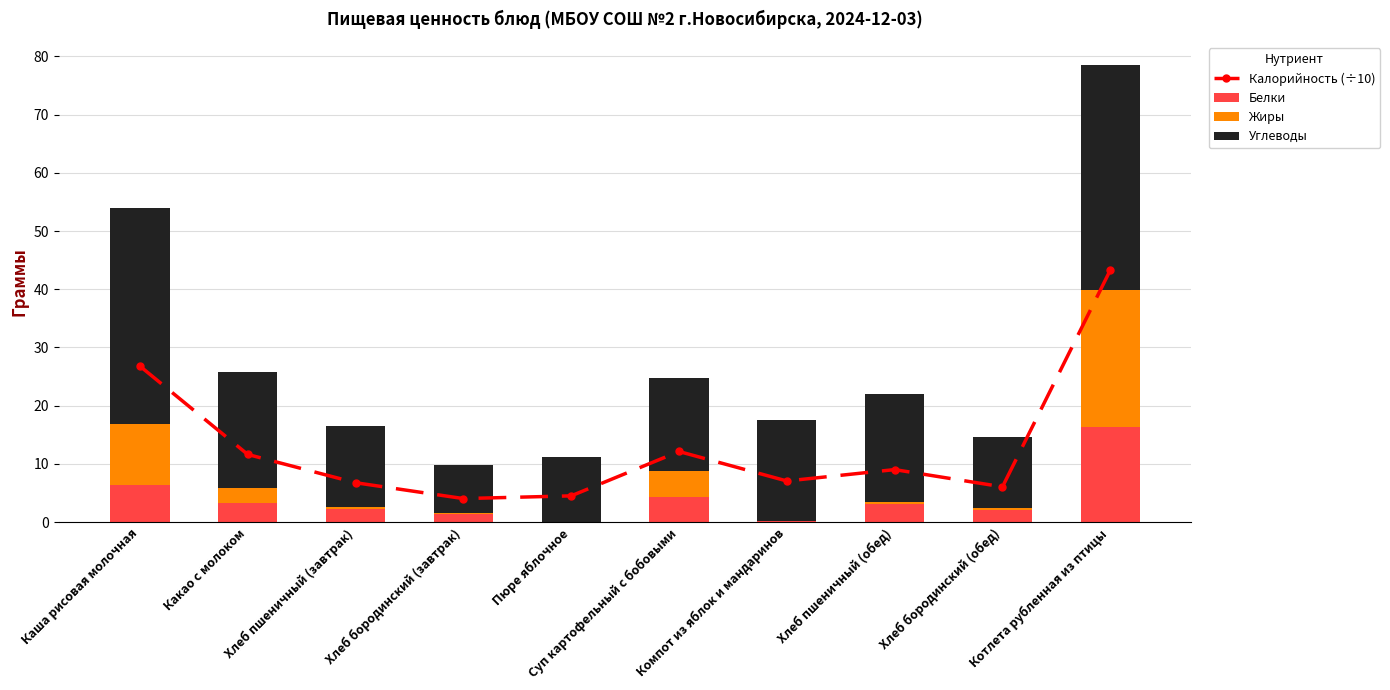

Is it true that Углеводы equals 19.5 at Хлеб бородинский (обед)?

False